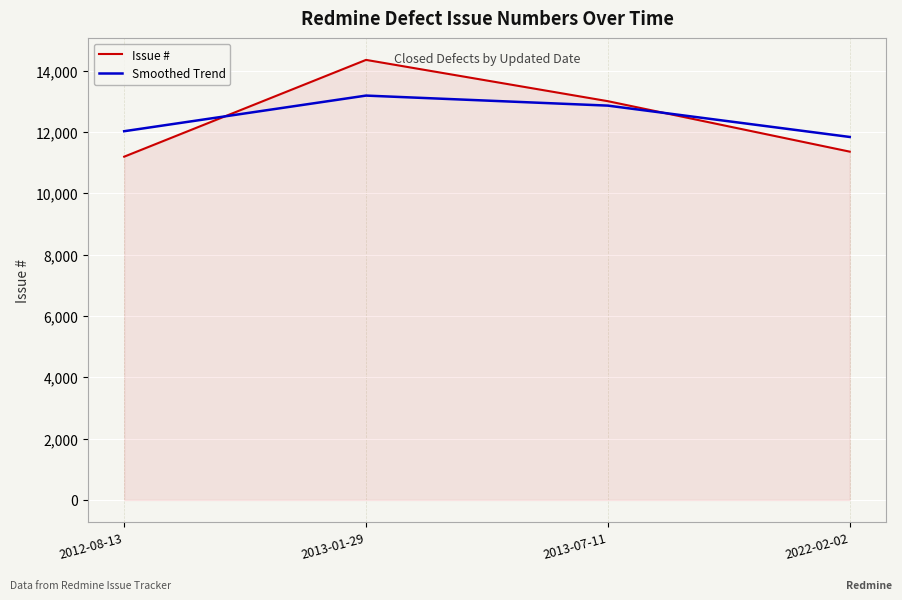

What are all the series names shown in the legend?

Issue #, Smoothed Trend